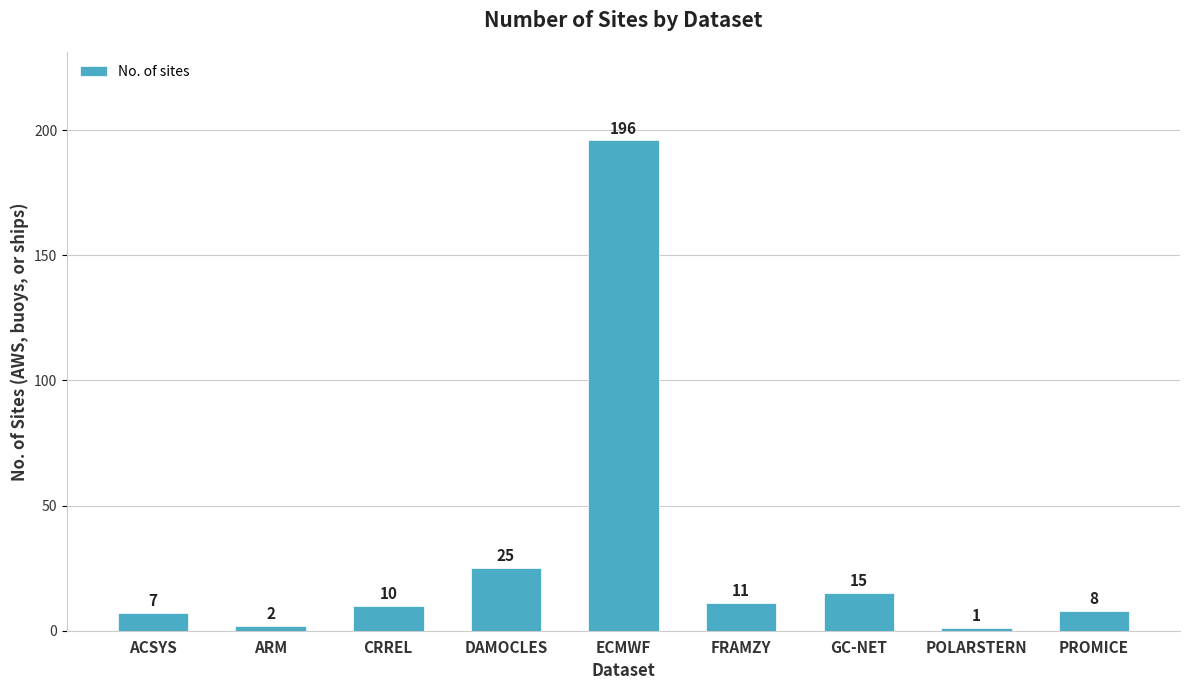

True or false: the data shows 16 at DAMOCLES.

False